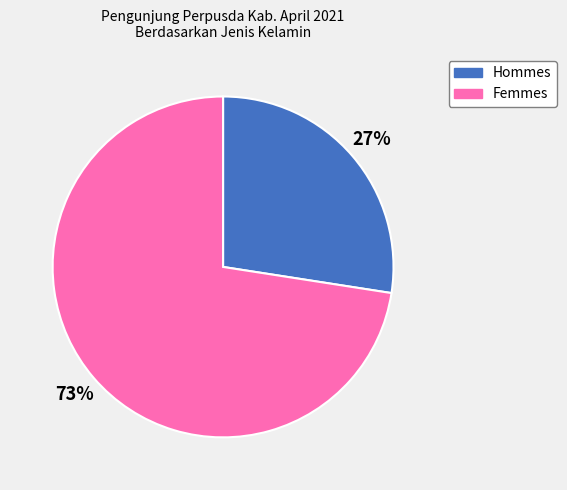

Does any single category account for the majority?

Yes